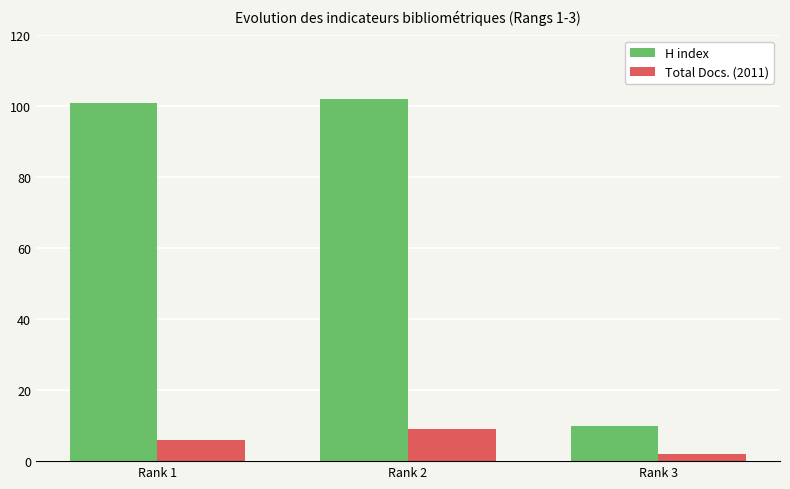

What is the value of the H index bar at the 1st from the left?

101